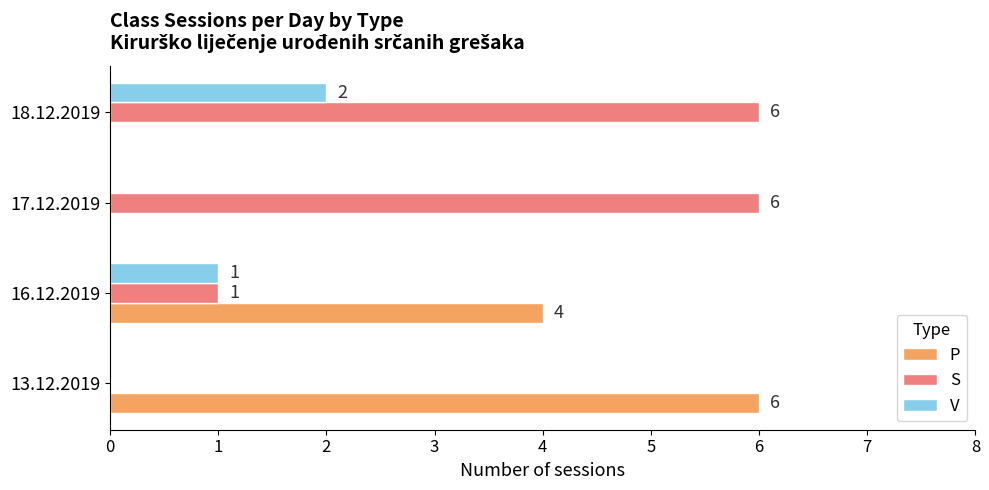

How many distinct data groups are displayed?

3